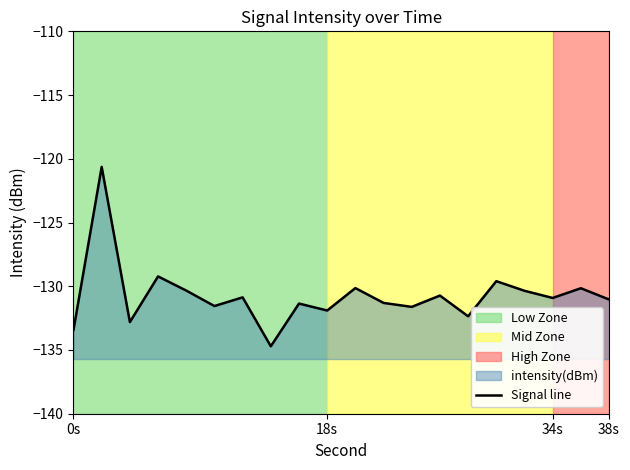

True or false: the data has more than 0 interior local peaks.

True